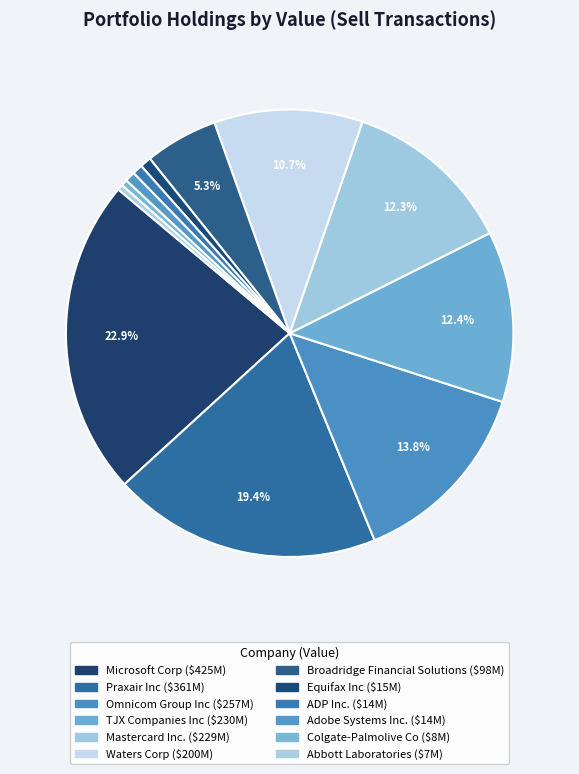

To the nearest percent, what is the combined percentage of Praxair Inc and Adobe Systems Inc.?

20%